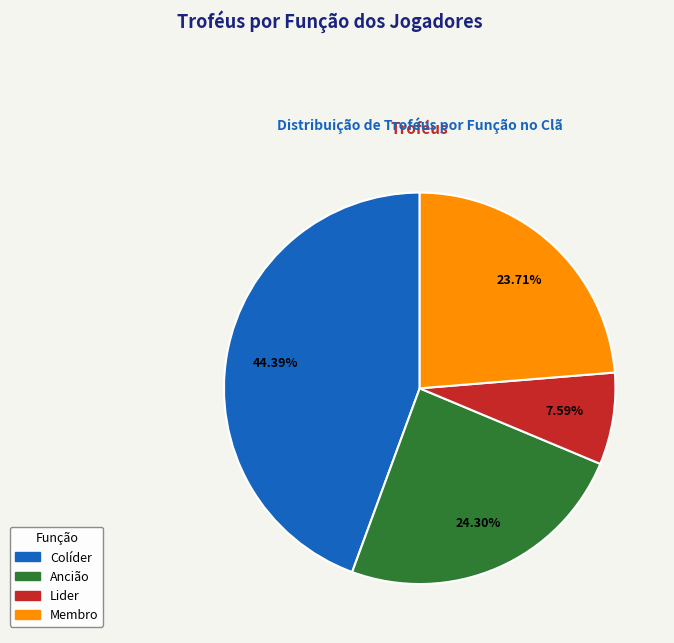

Is there a majority slice in this chart?

No